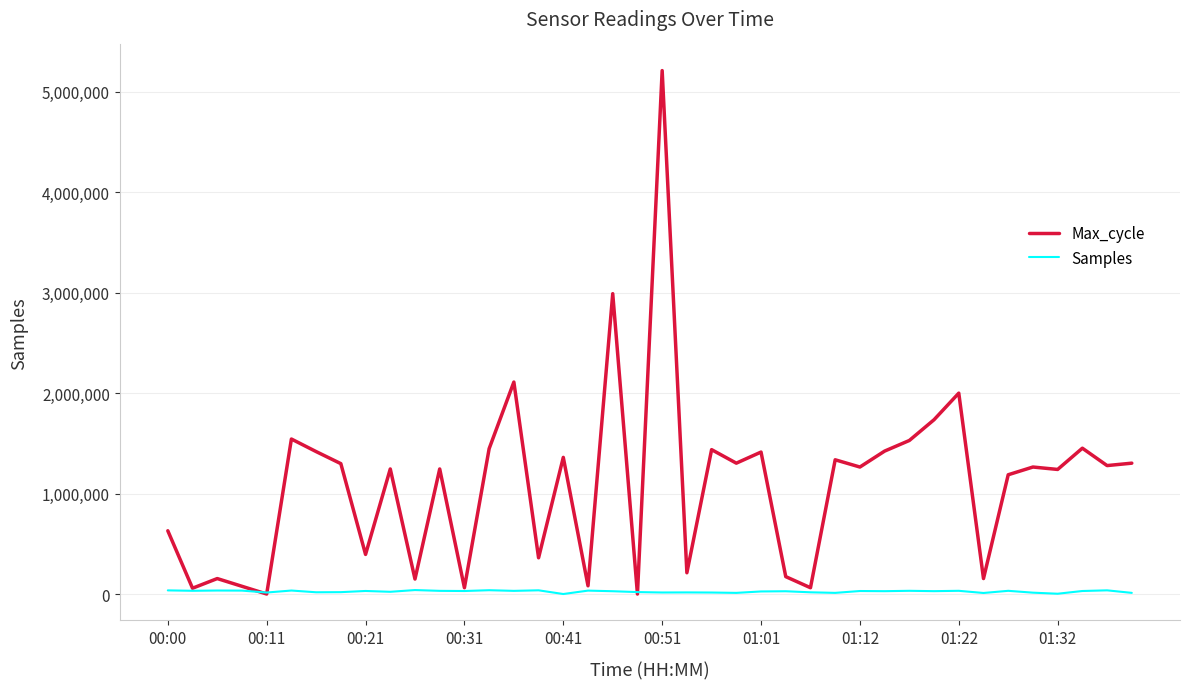

Which series has the largest total across all categories?

Max_cycle